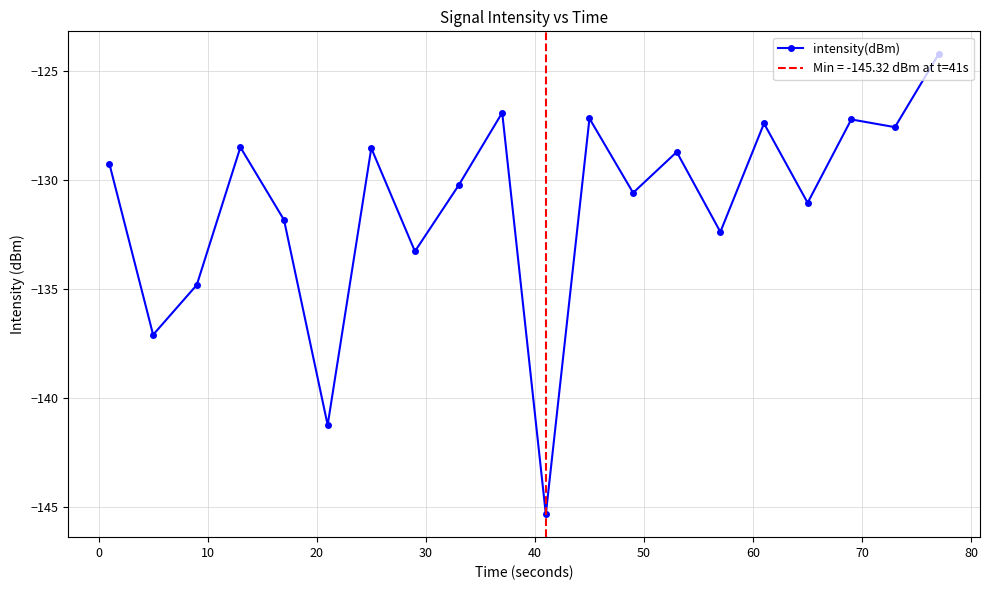

What is the value of the intensity(dBm) point at the 3rd from the left?

-134.8